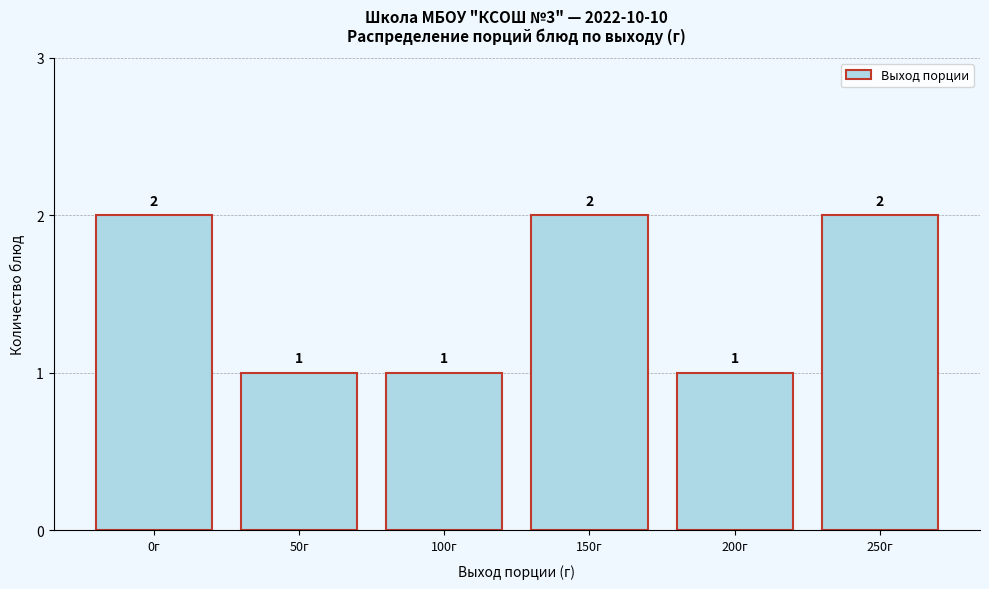

Reading left to right, what are all the values shown in this chart?

2	1	1	2	1	2